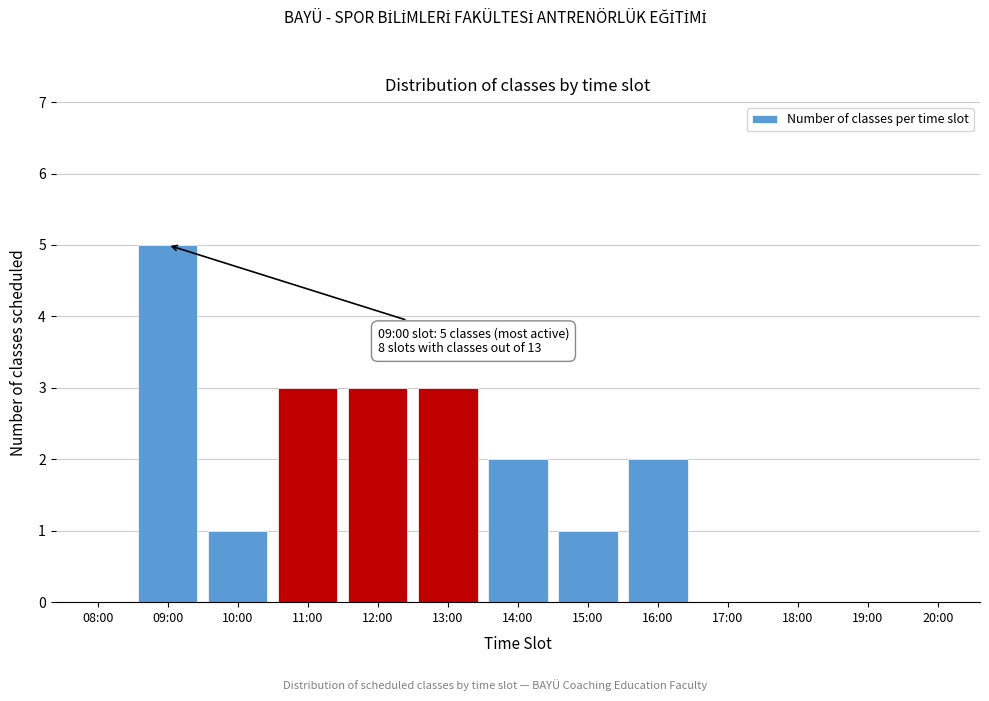

Reading right to left, list all the values displayed in this chart.

20:00=0	19:00=0	18:00=0	17:00=0	16:00=2	15:00=1	14:00=2	13:00=3	12:00=3	11:00=3	10:00=1	09:00=5	08:00=0